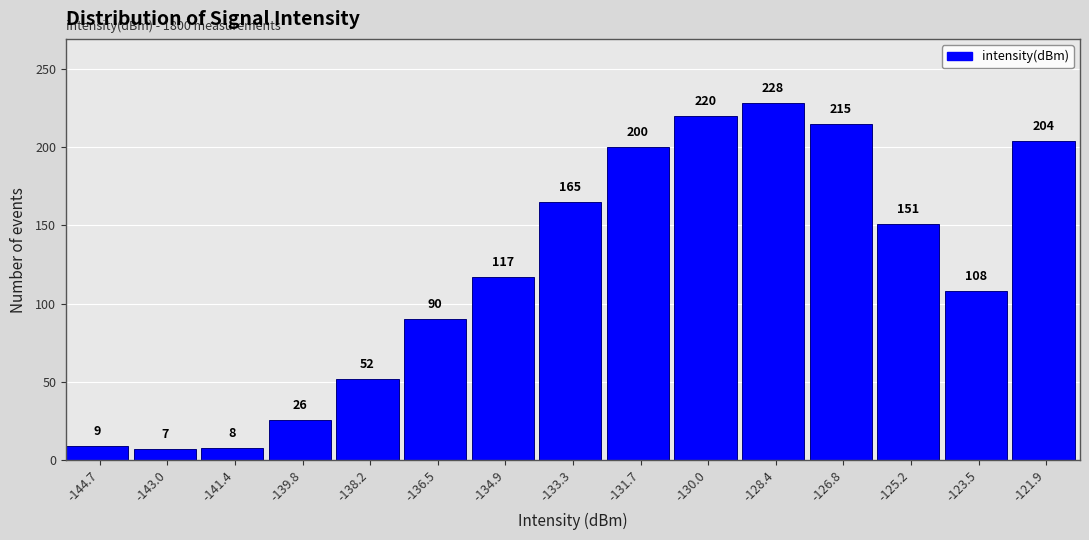

Reading left to right, list every bar in this chart as the range it spans on the x-axis followed by its height. The bar edges are not printed on the chart, so give them approximately, as read against the axis.

-145.4 to -143.8: 9
-143.8 to -142.2: 7
-142.2 to -140.6: 8
-140.6 to -139.0: 26
-139.0 to -137.4: 52
-137.4 to -135.8: 90
-135.8 to -134.2: 117
-134.2 to -132.4: 165
-132.4 to -130.8: 200
-130.8 to -129.2: 220
-129.2 to -127.6: 228
-127.6 to -126.0: 215
-126.0 to -124.4: 151
-124.4 to -122.8: 108
-122.8 to -121.2: 204